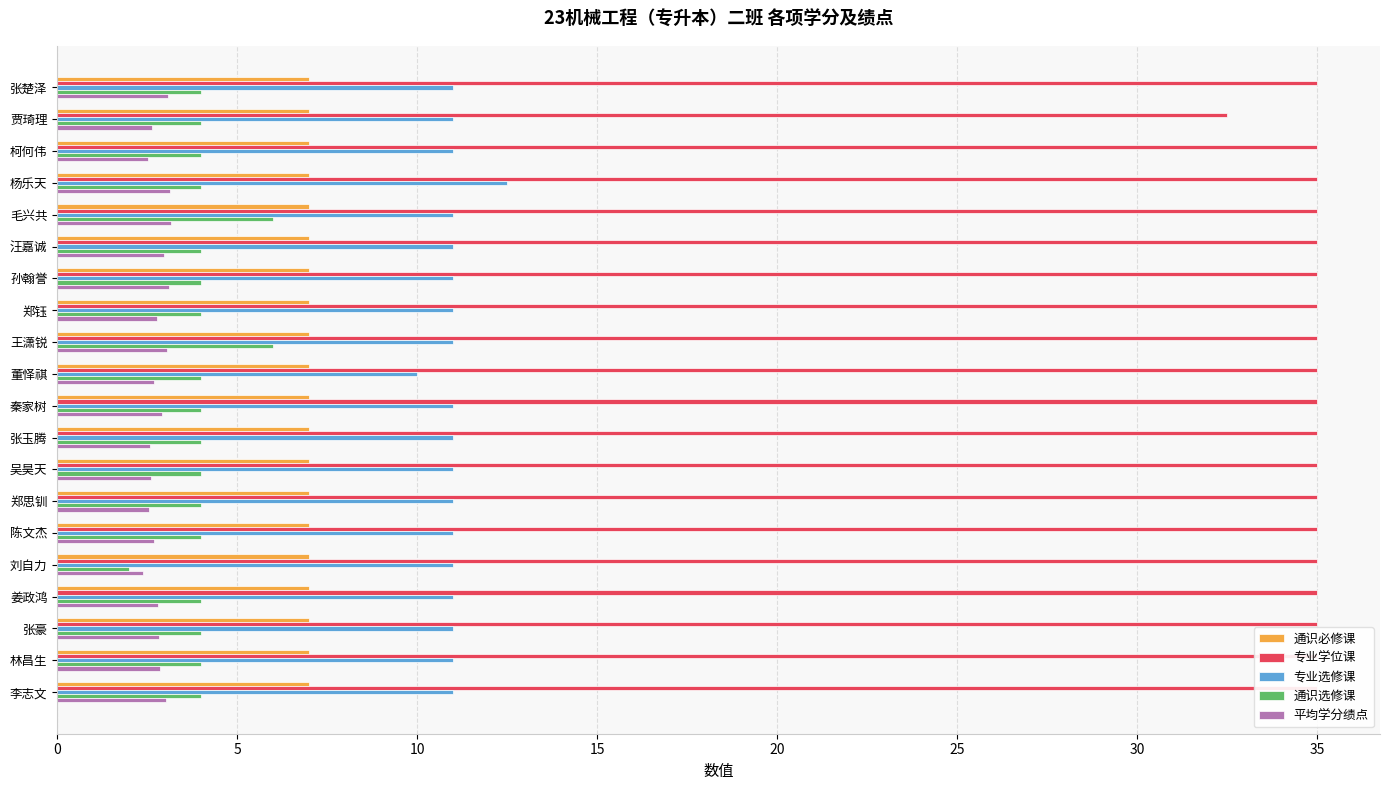

What is the sum of all 专业学位课 values?

697.5